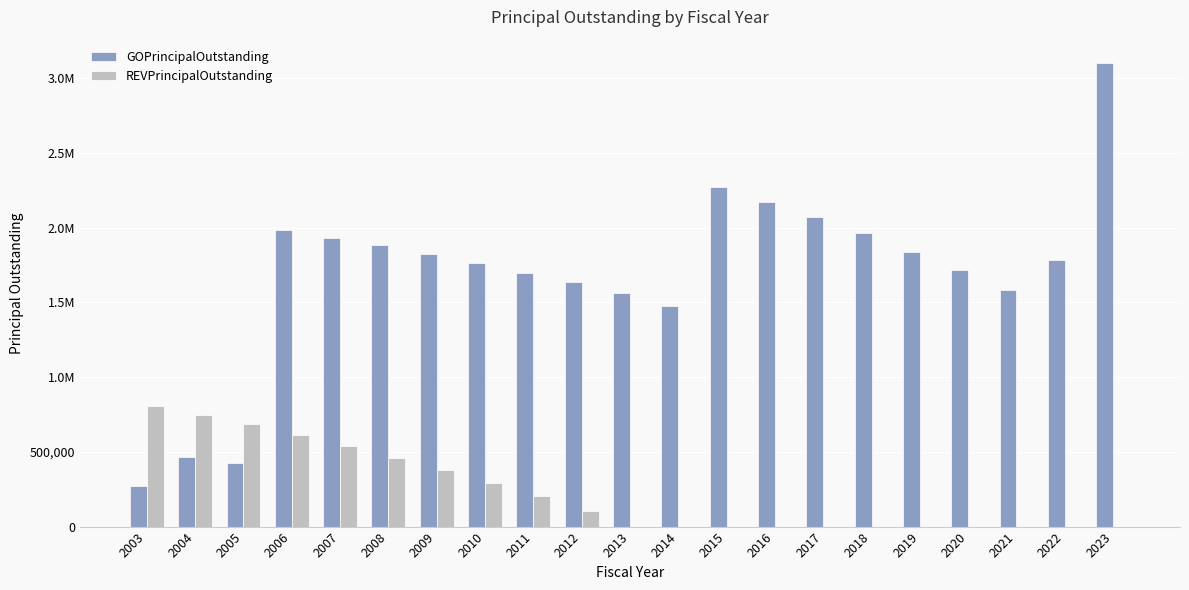

Reading right to left, what are all the values shown in this chart?

GOPrincipalOutstanding: 3104000	1784000	1585000	1715000	1840000	1965000	2070000	2170000	2275000	1475000	1565000	1635000	1700000	1765000	1825000	1885000	1935000	1985000	425000	465000	270000
REVPrincipalOutstanding: 0	0	0	0	0	0	0	0	0	0	0	105000	205000	295000	380000	460000	540000	615000	685000	750000	810000